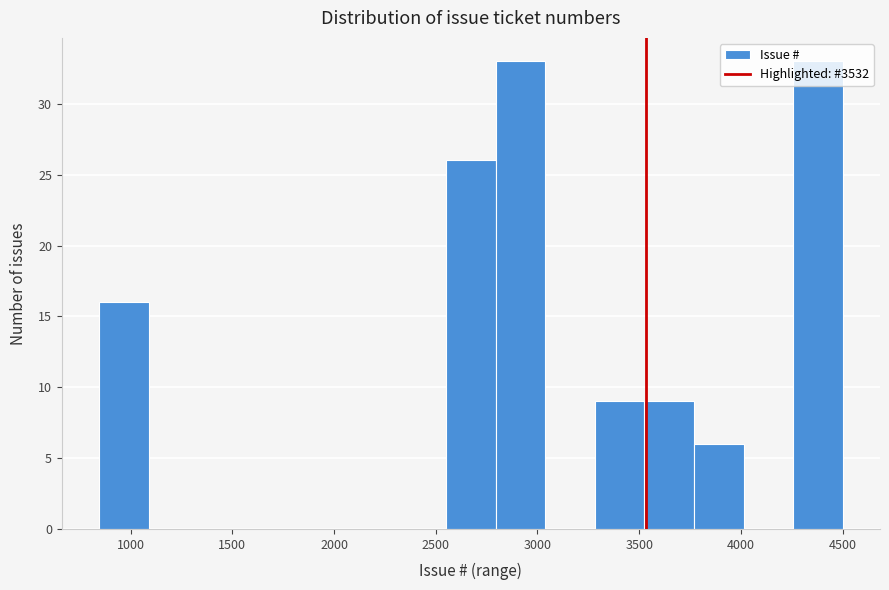

What is the height of the bar covering 2800 to 3050 on the x-axis? Neither the bar edges nor the heights are printed on the chart, so give them approximately, as read against the axes.

33